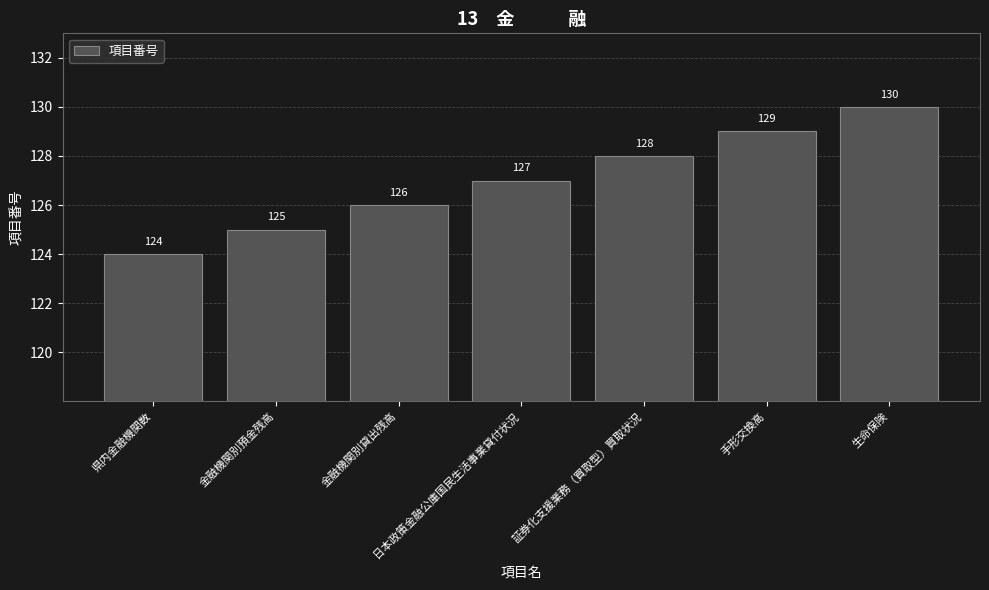

Count the values in the range 125 to 129.

5